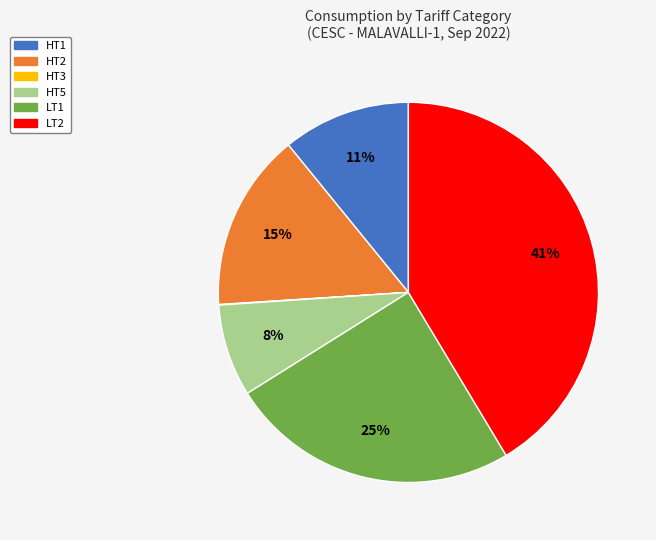

The LT2 slice represents 29% of the pie. True or false?

False